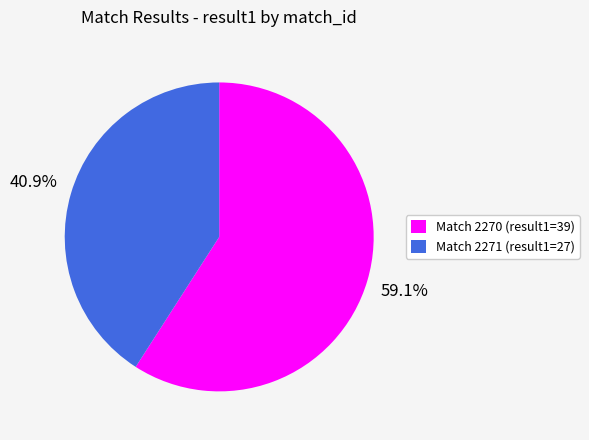

Which slice is the largest?

Match 2270 (result1=39)